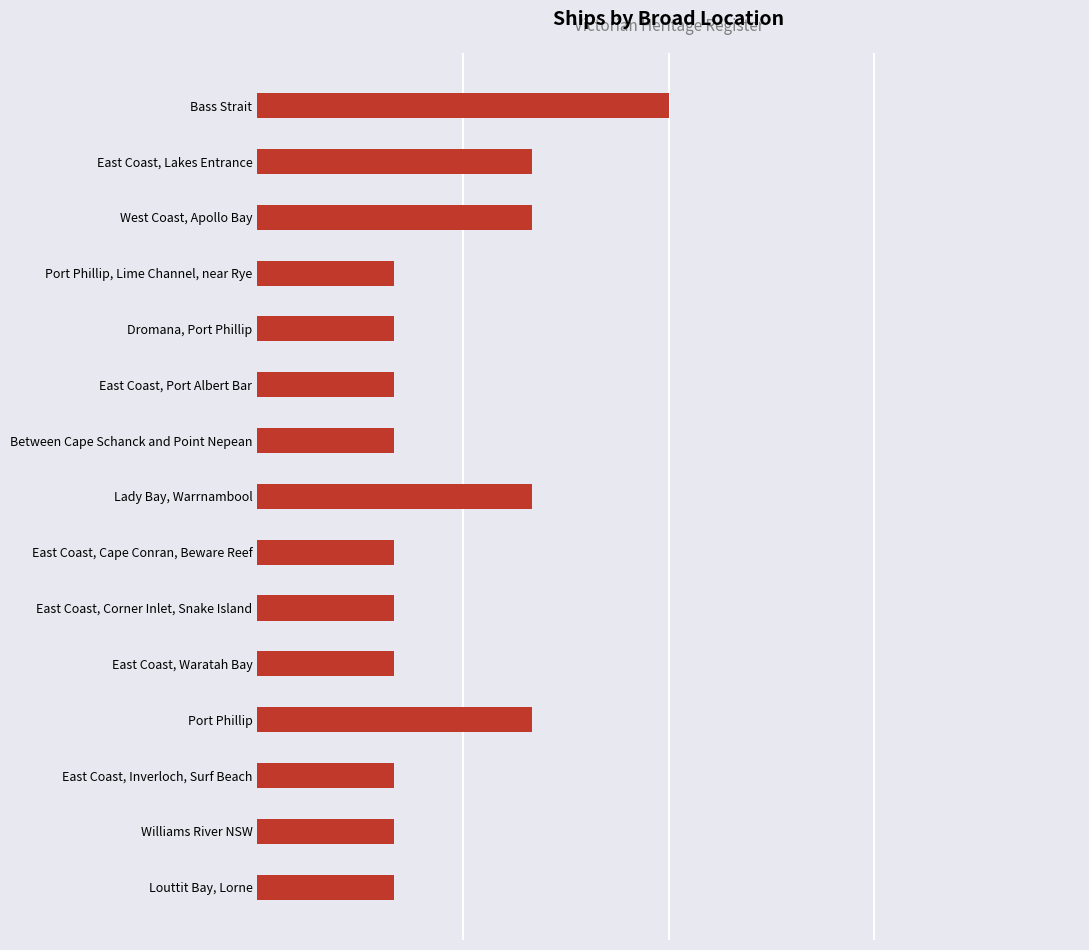

Reading top to bottom, list all the values displayed in this chart.

3	2	2	1	1	1	1	2	1	1	1	2	1	1	1